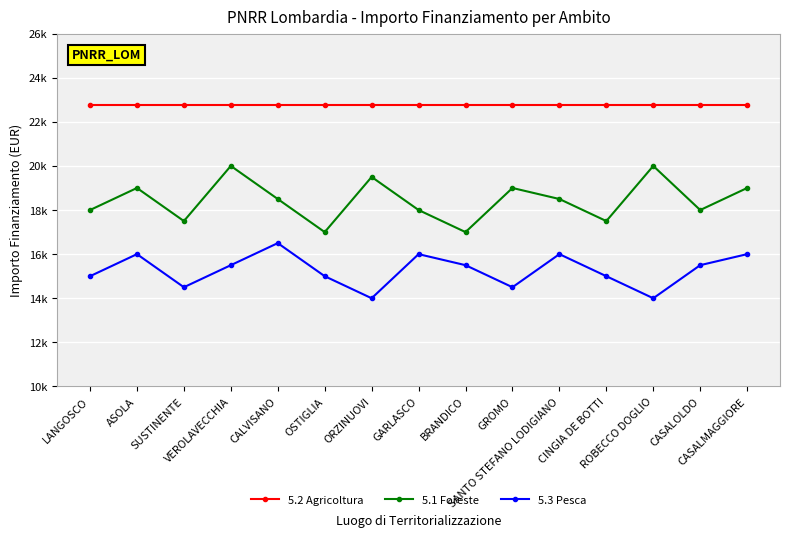

Rank the series by their maximum value, from lowest to highest.

5.3 Pesca, 5.1 Foreste, 5.2 Agricoltura